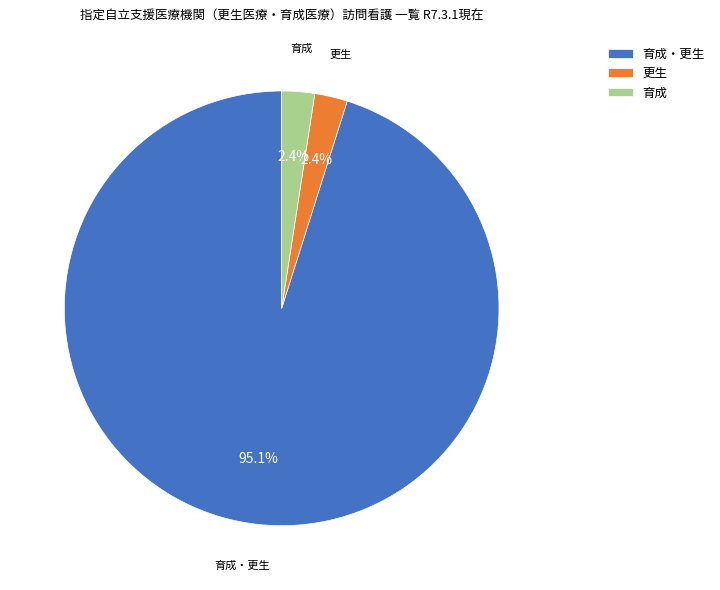

Which category has the biggest portion of the pie?

育成・更生